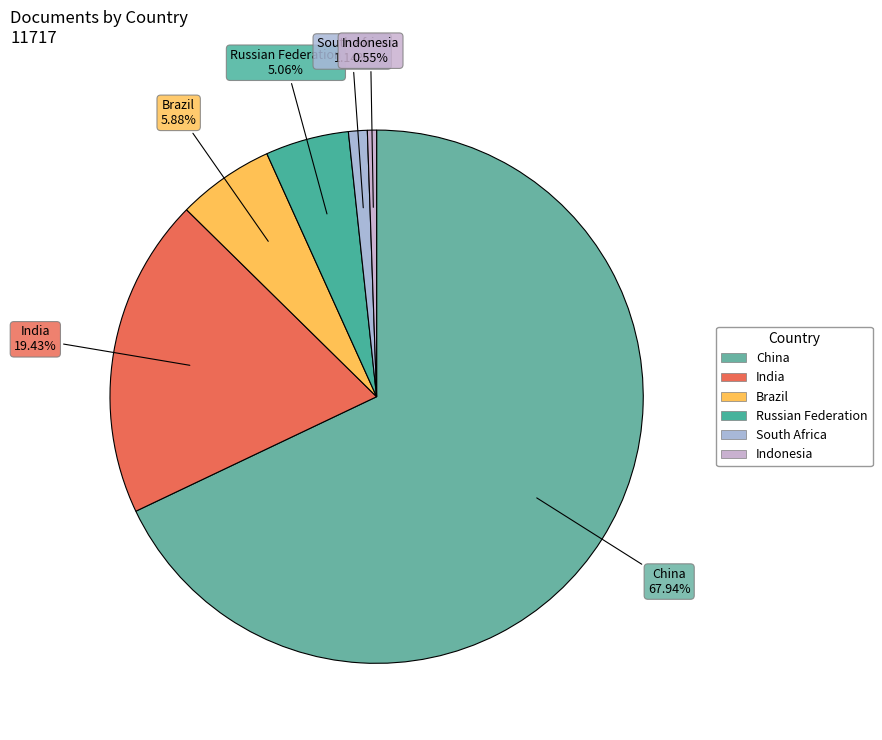

Count the number of slices in the pie.

6